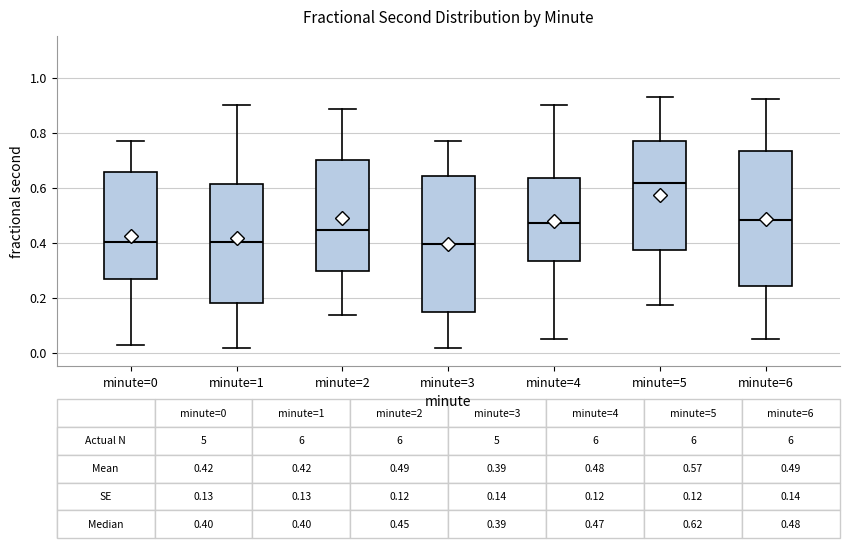

Which box's median line is the highest?

minute=5